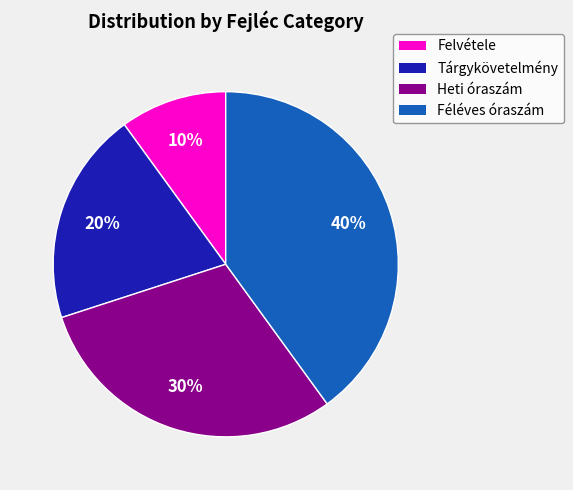

Does Féléves óraszám account for over 50% of the chart?

No